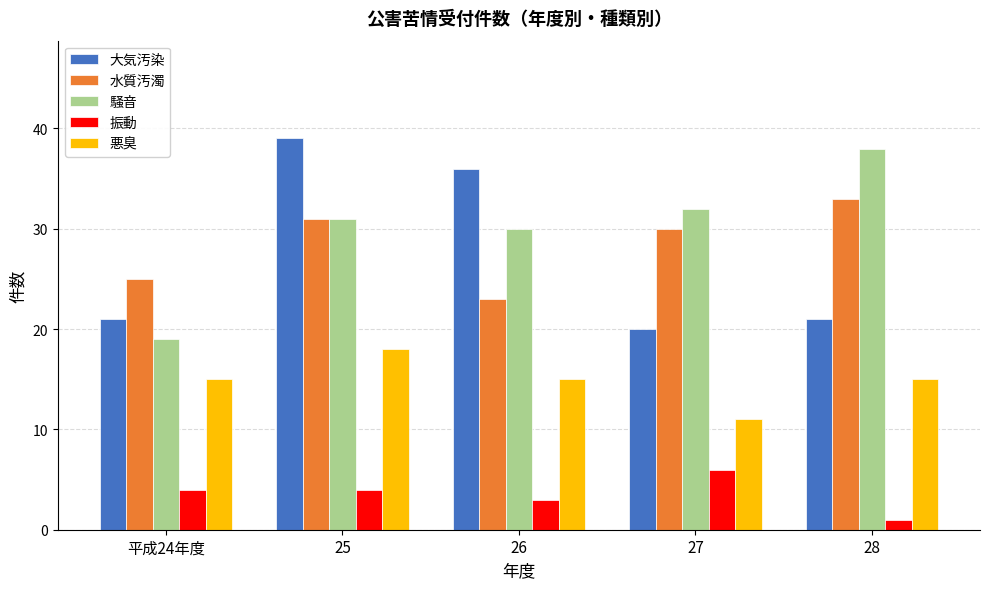

What is the difference between the maximum and second lowest values in the 悪臭 series?

3